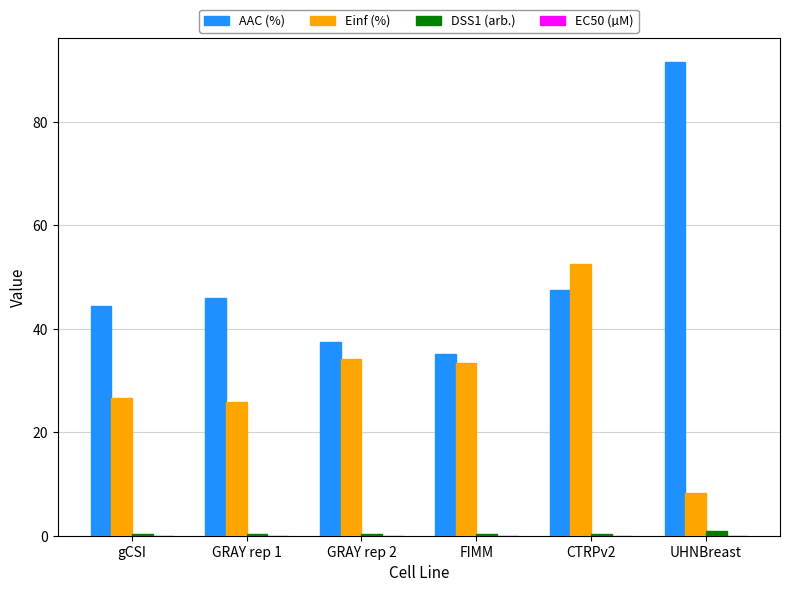

Which series has the largest total across all categories?

AAC (%)